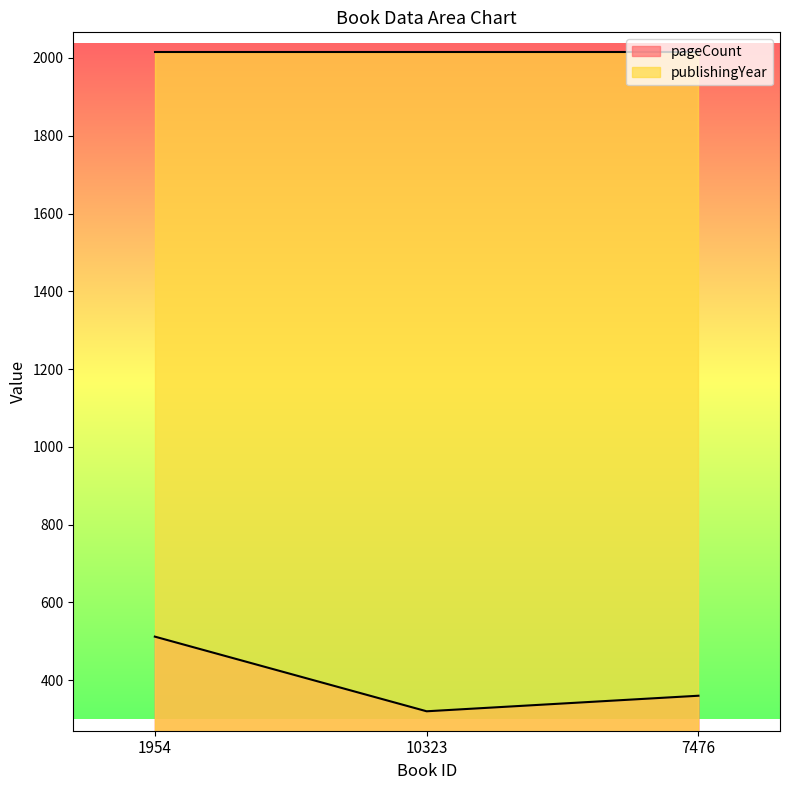

How many values are below 360?

1